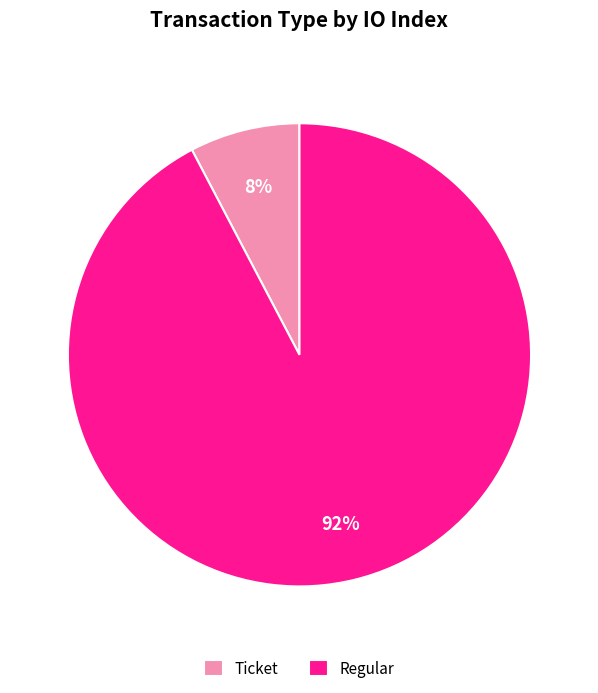

What percentage is the Regular slice, to the nearest percent?

92%